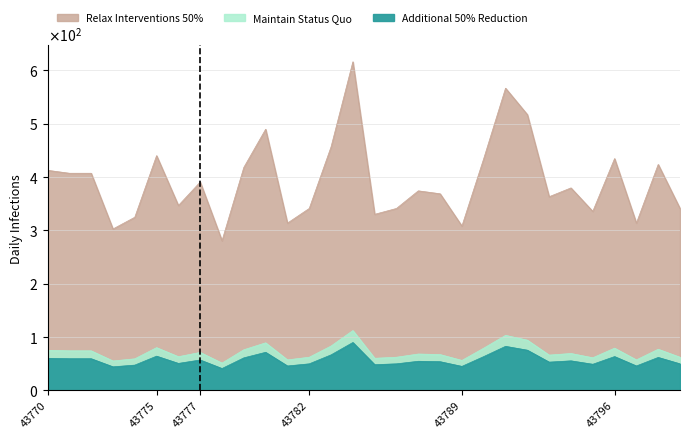

What is the smallest value displayed?

40.8